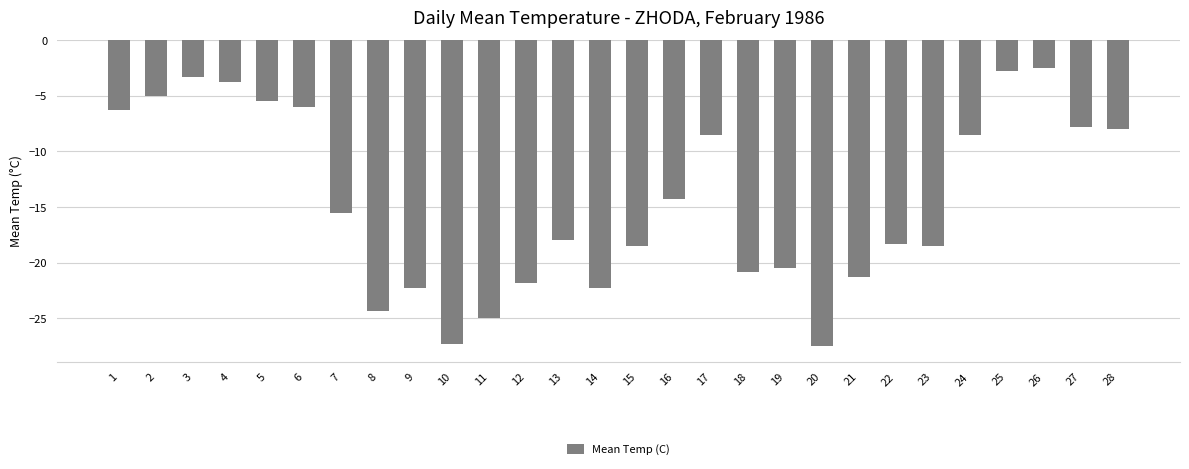

What is the greatest value displayed?

-2.5